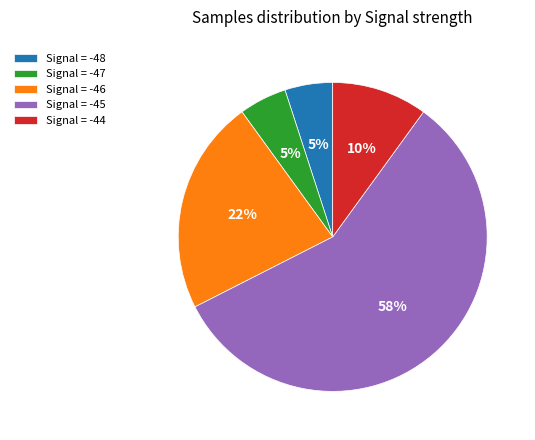

Is it true that Signal = -47 is 5% of the pie?

True